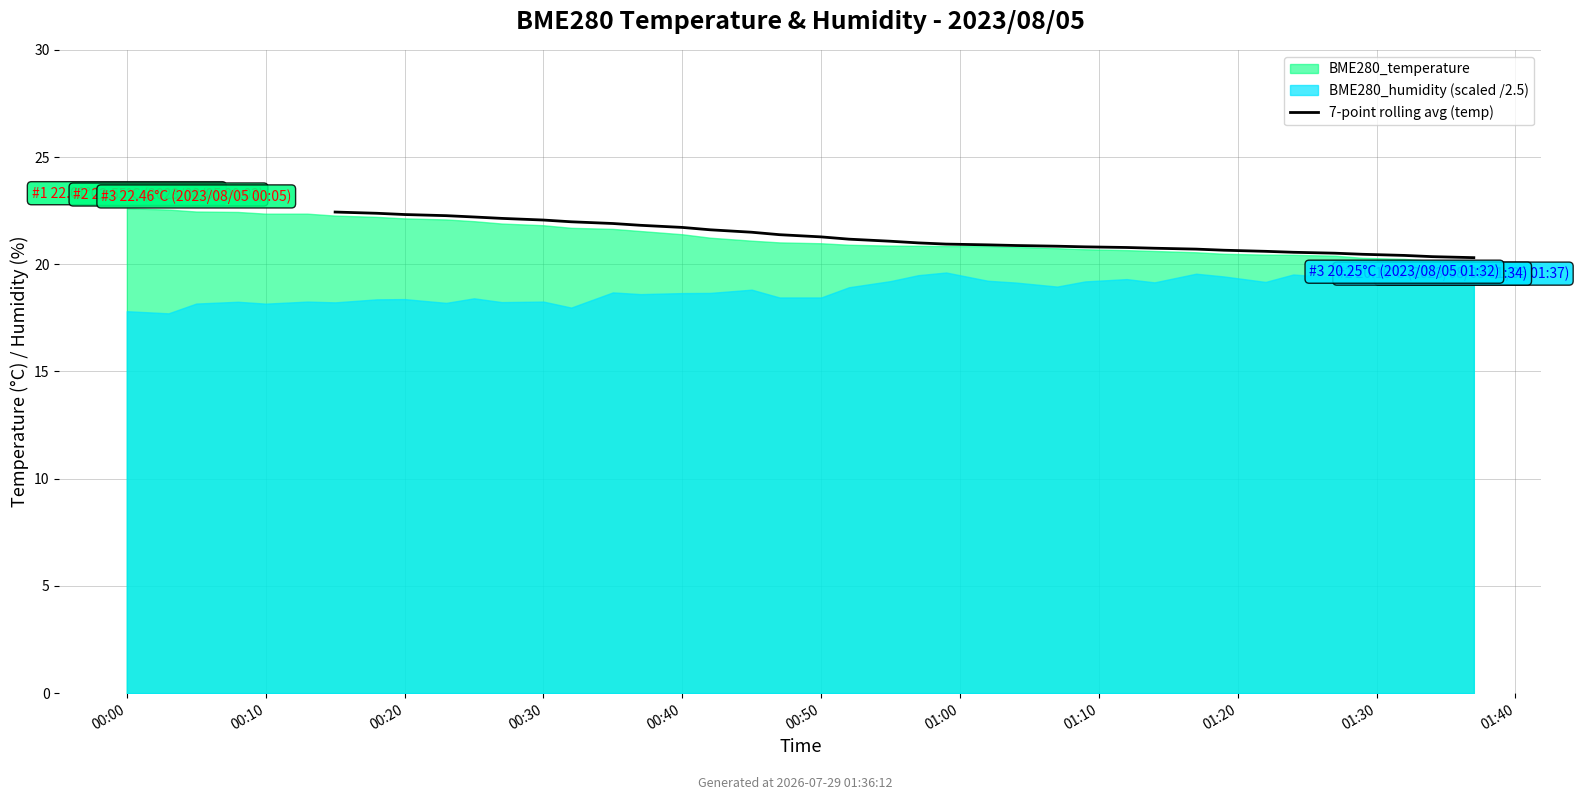

What position from the right is 18?

16